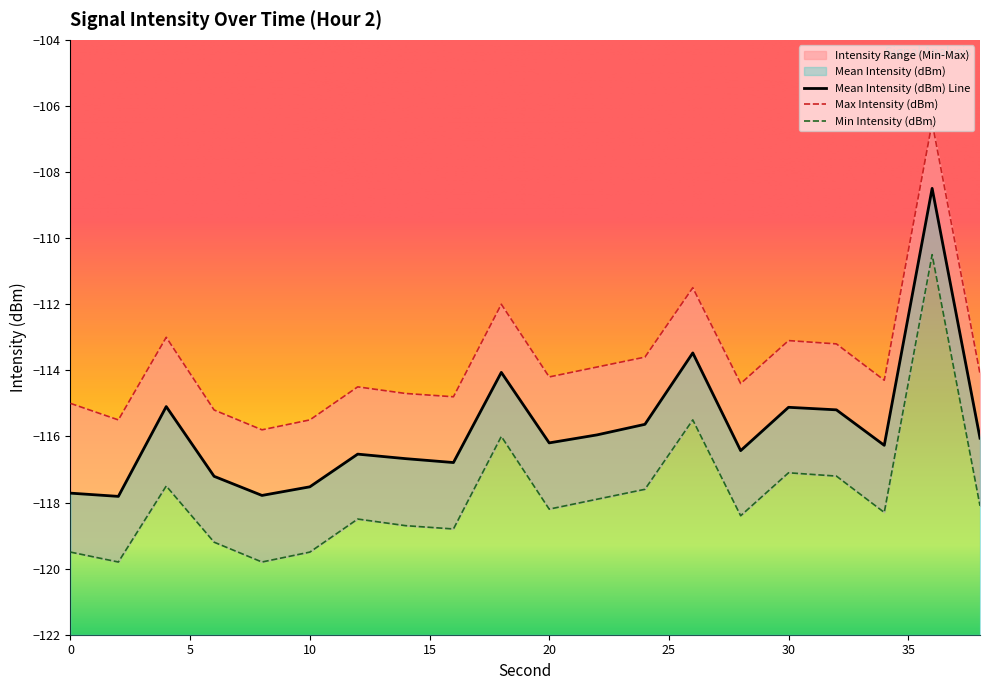

Reading left to right, what are all the values shown in this chart?

Mean Intensity (dBm): 0=-117.7	2=-117.8	4=-115.1	6=-117.2	8=-117.8	10=-117.5	12=-116.5	14=-116.7	16=-116.8	18=-114.1	20=-116.2	22=-116.0	24=-115.6	26=-113.5	28=-116.4	30=-115.1	32=-115.2	34=-116.3	36=-108.5	38=-116.1
Max Intensity (dBm): 0=-115.0	2=-115.5	4=-113.0	6=-115.2	8=-115.8	10=-115.5	12=-114.5	14=-114.7	16=-114.8	18=-112.0	20=-114.2	22=-113.9	24=-113.6	26=-111.5	28=-114.4	30=-113.1	32=-113.2	34=-114.3	36=-106.5	38=-114.1
Min Intensity (dBm): 0=-119.5	2=-119.8	4=-117.5	6=-119.2	8=-119.8	10=-119.5	12=-118.5	14=-118.7	16=-118.8	18=-116.0	20=-118.2	22=-117.9	24=-117.6	26=-115.5	28=-118.4	30=-117.1	32=-117.2	34=-118.3	36=-110.5	38=-118.1